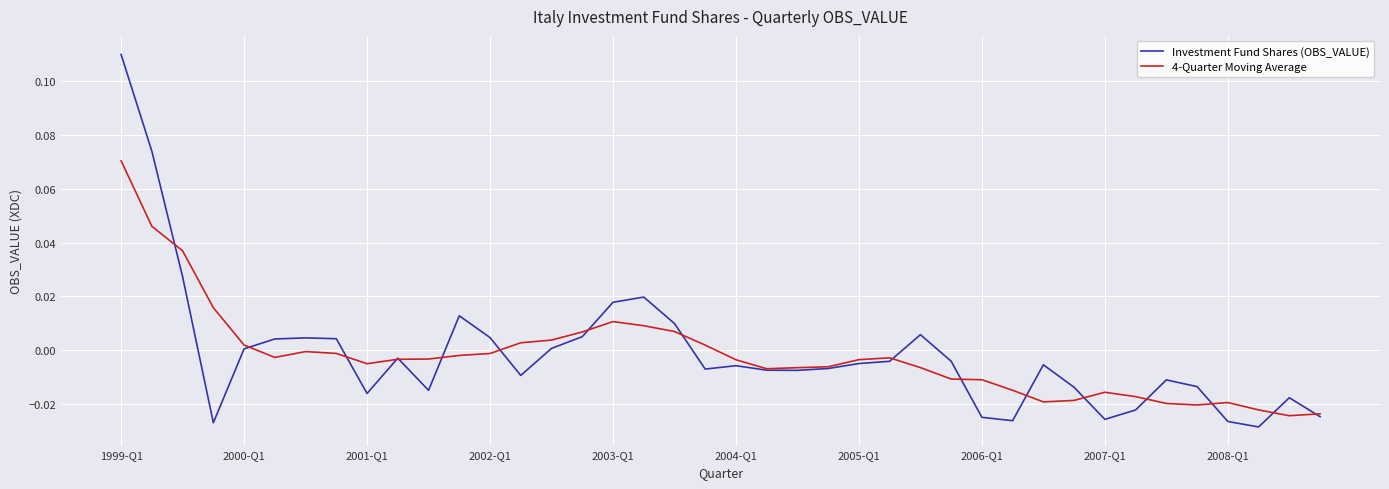

How many series are shown in this chart?

2